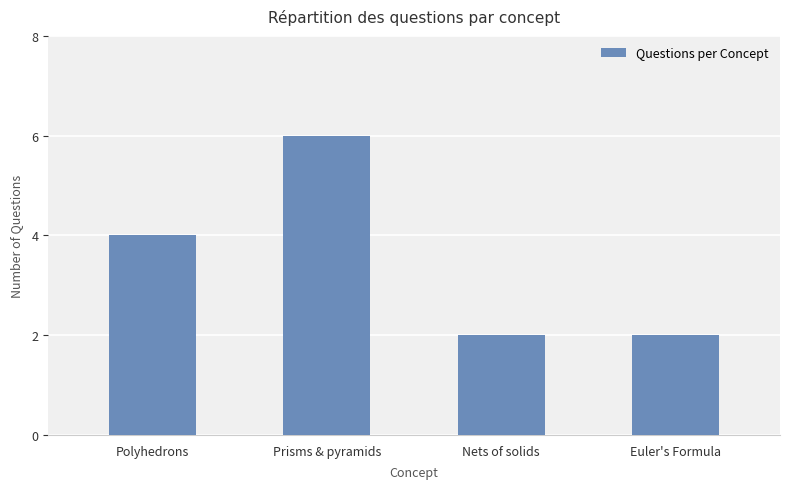

The chart shows a value of 2 at Euler's Formula. True or false?

True